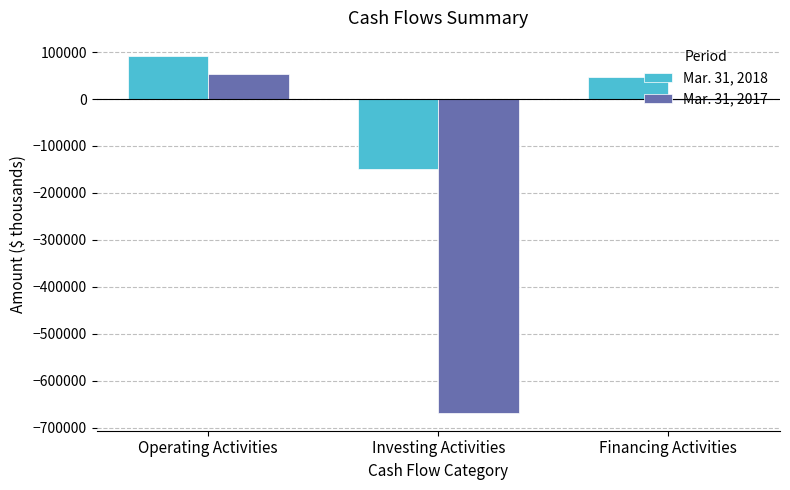

What is the total value across all series at Operating Activities?

144899